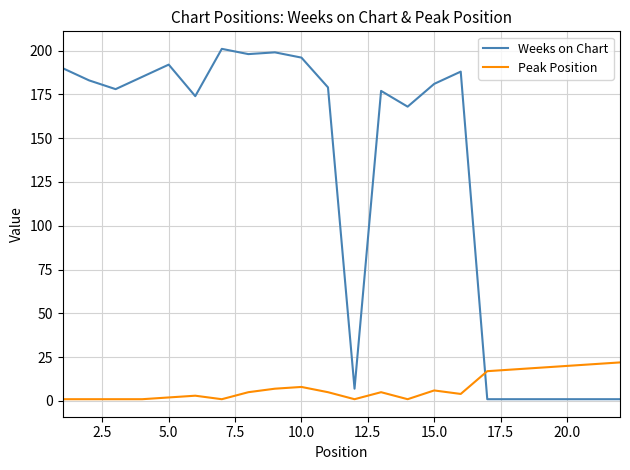

List the series in order of their overall mean, lowest first.

Peak Position, Weeks on Chart